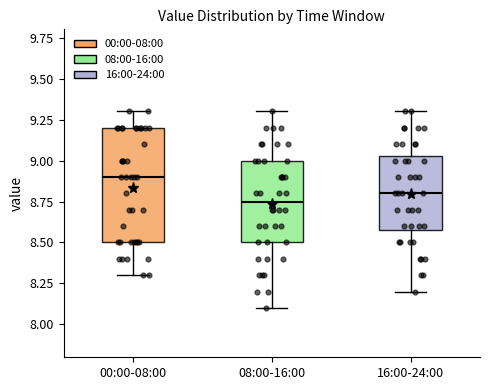

Where does the median line of the box for 00:00-08:00 sit on the y-axis? The values are not printed on the chart, so give them approximately, as read against the axis.

8.90